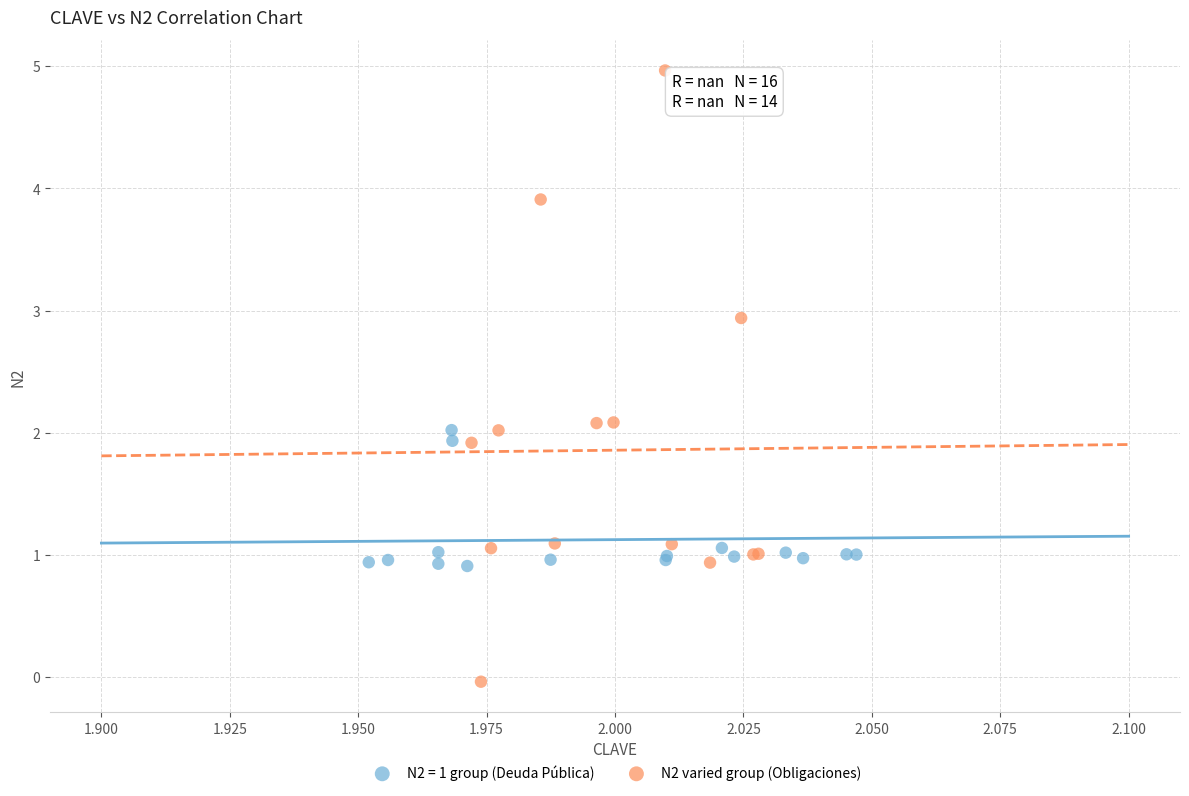

Which series has the largest Y range (max minus min)?

N2 varied group (Obligaciones)